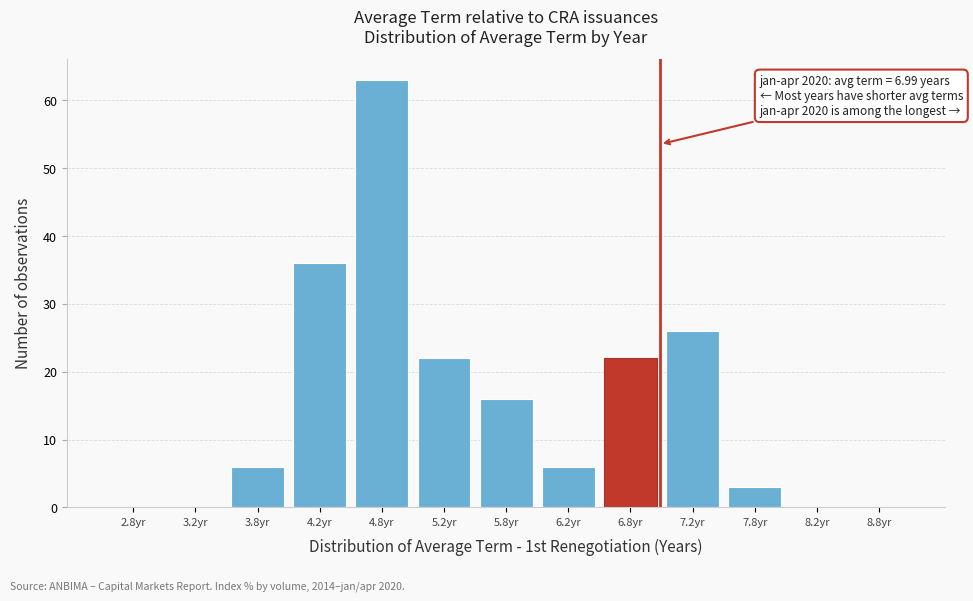

Which range on the x-axis has the tallest bar?

4.5 to 5.0